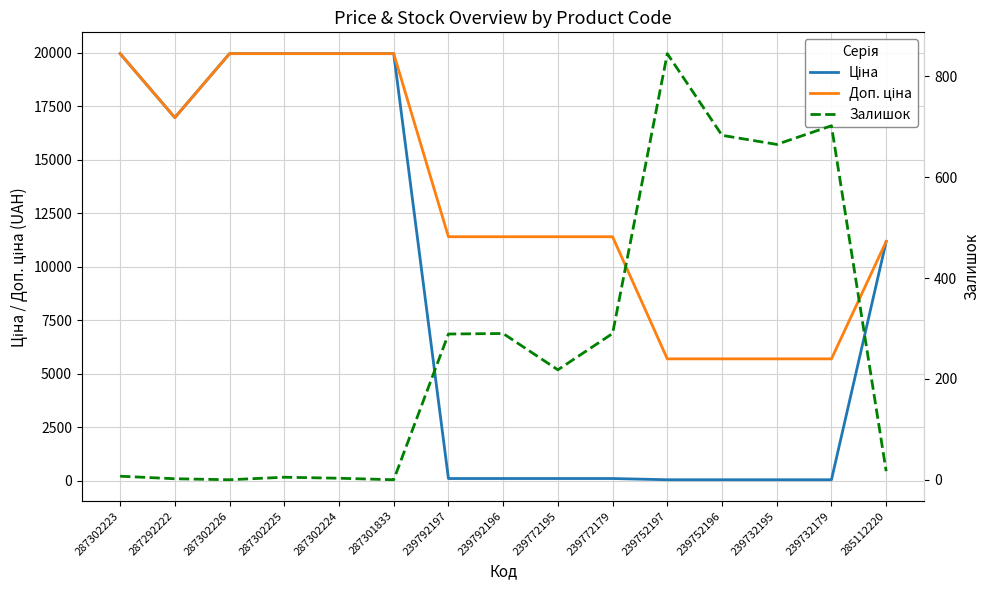

Which label corresponds to the largest value in the chart?

287302223